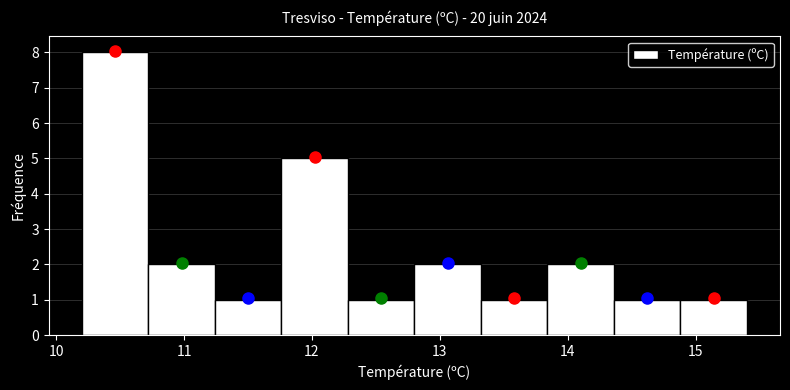

Over which range of the x-axis is the bar tallest?

10.20 to 10.72